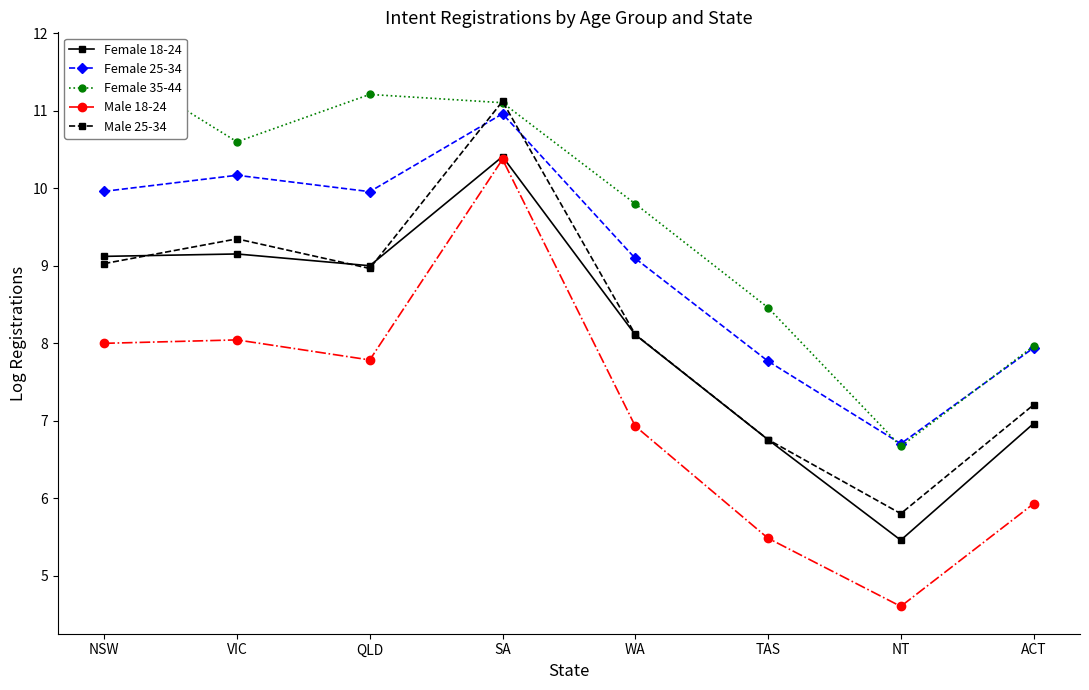

At which category does the chart reach its minimum across all series?

NT